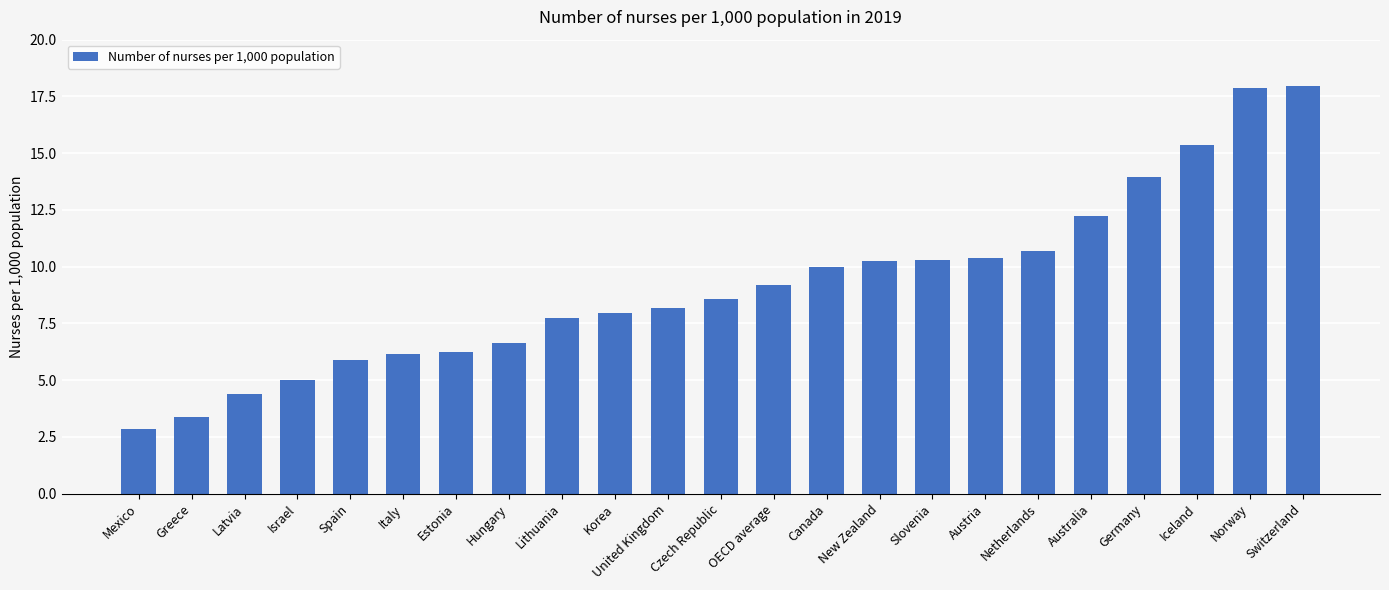

What is the maximum value shown in the chart?

18.0